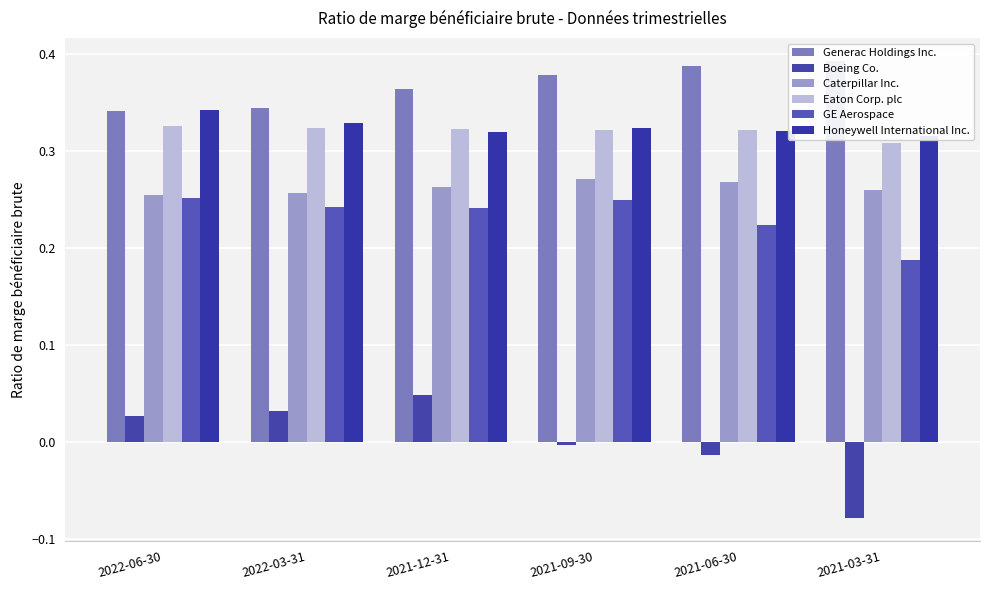

What is the total value across all series at 2021-12-31?

1.6